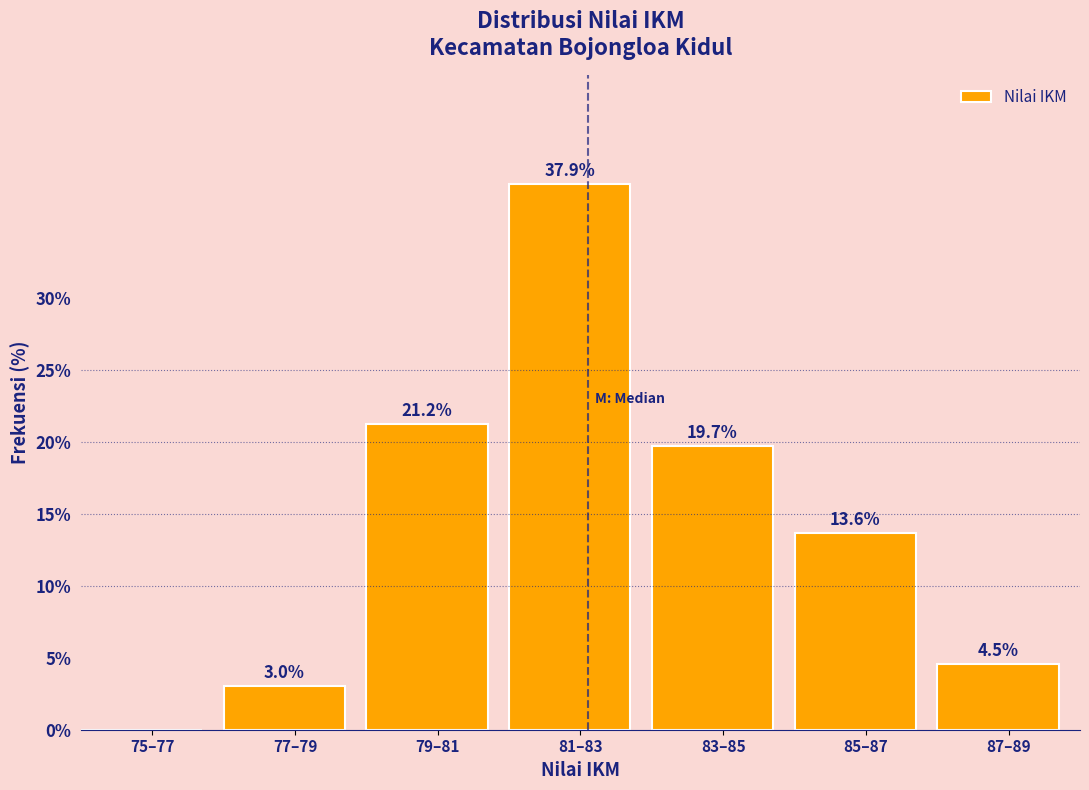

Reading right to left, extract all data points from this chart.

87–89=4.5	85–87=13.6	83–85=19.7	81–83=37.9	79–81=21.2	77–79=3.0	75–77=0.0